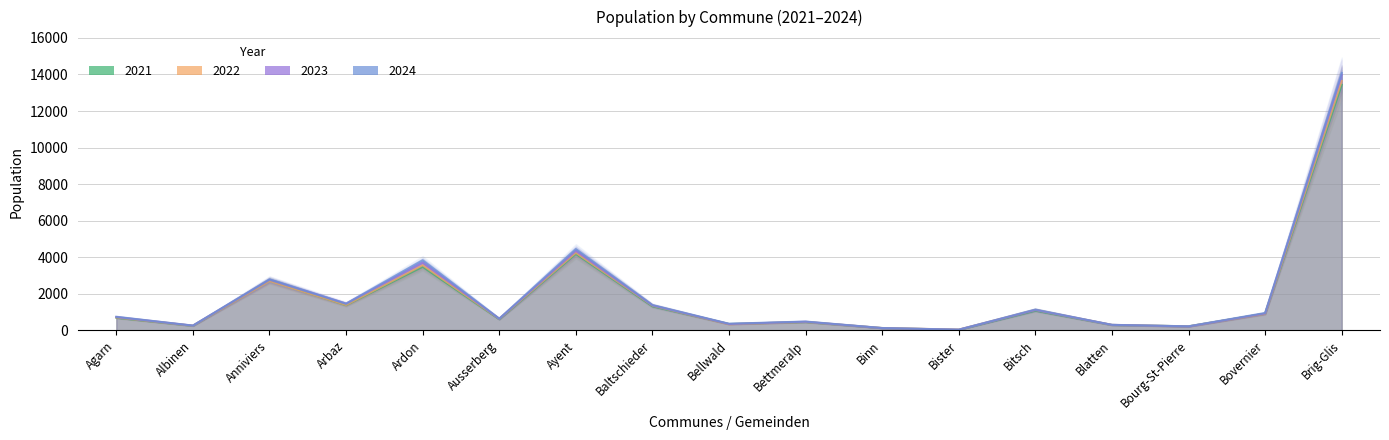

At which label is 2021 closest to 6734?

Ayent